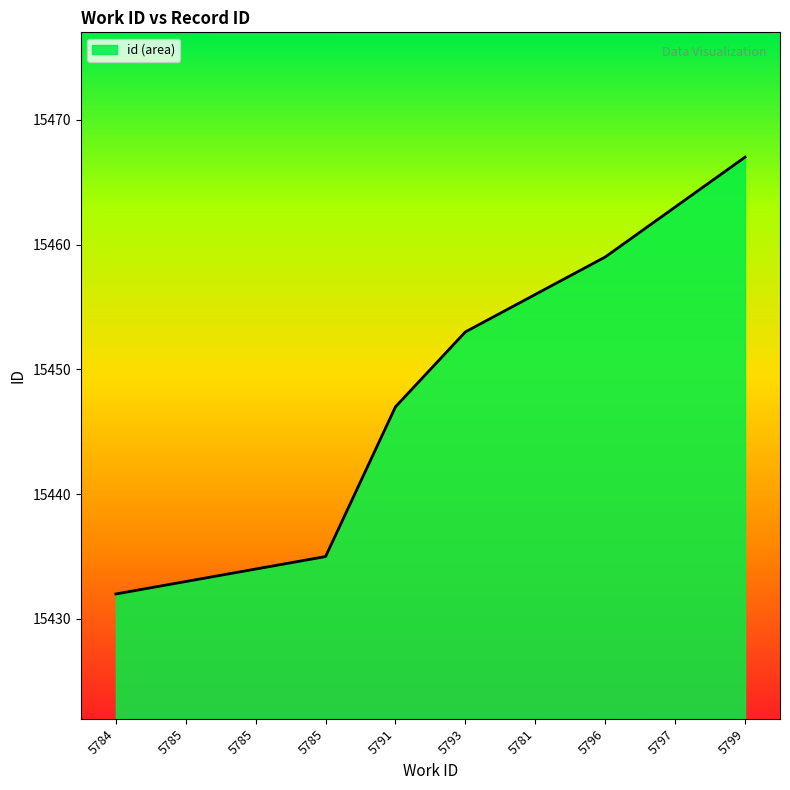

What is the difference between the second highest and minimum values?

31